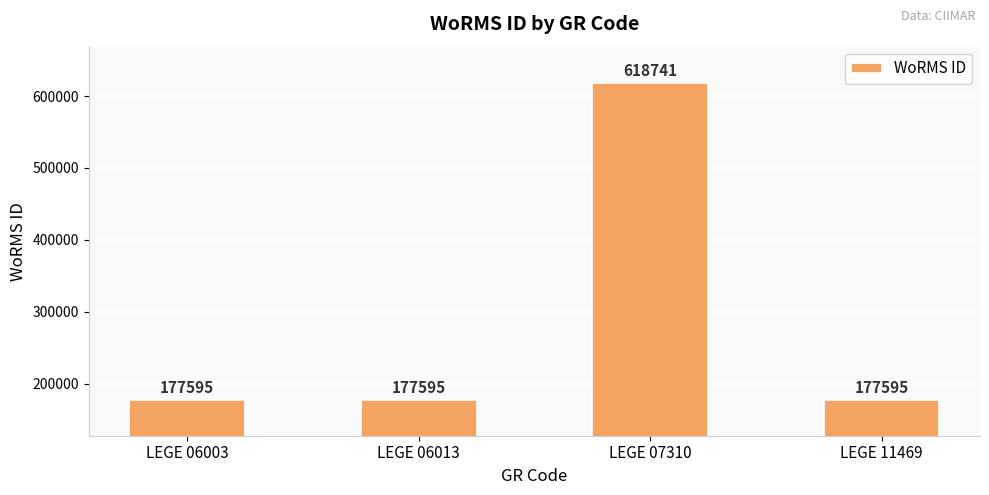

What is the sum of the values at LEGE 06003 and LEGE 07310?

796336